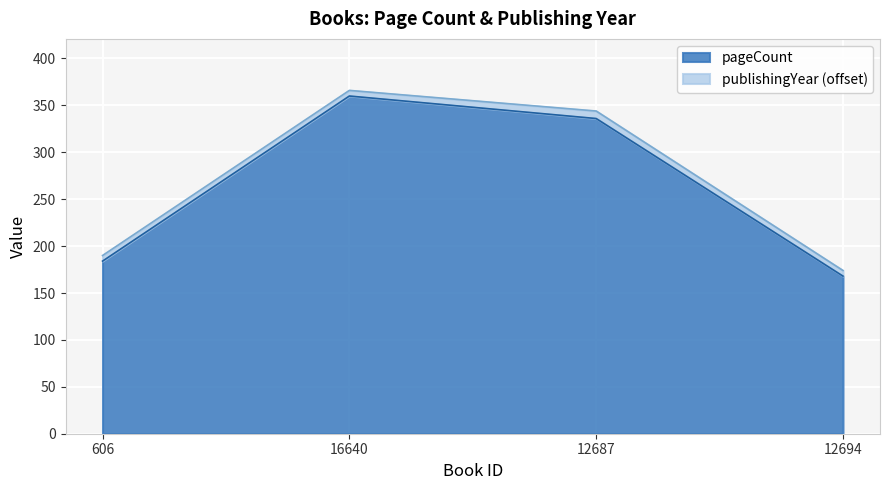

What is the ratio of the value at 12687 to the value at 606?

1.8